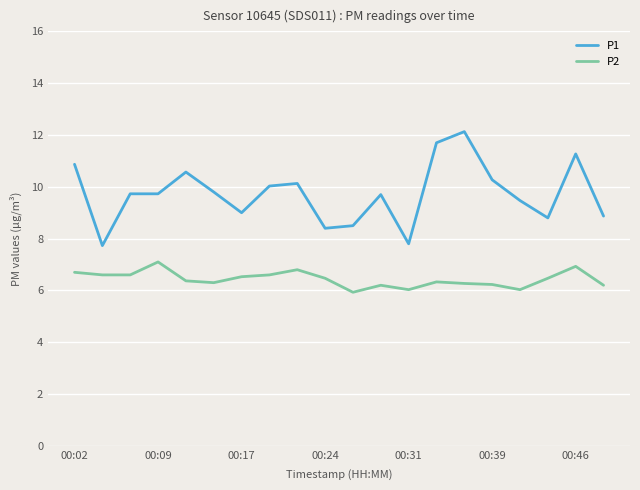

What is the difference between the maximum and minimum values in the P1 series?

4.4